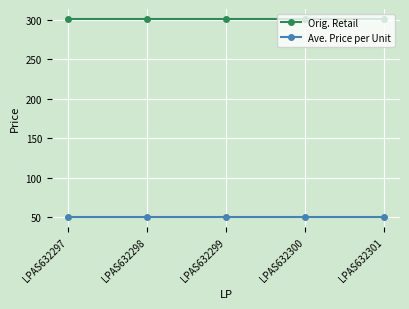

True or false: Ave. Price per Unit and Orig. Retail cross at least once.

False